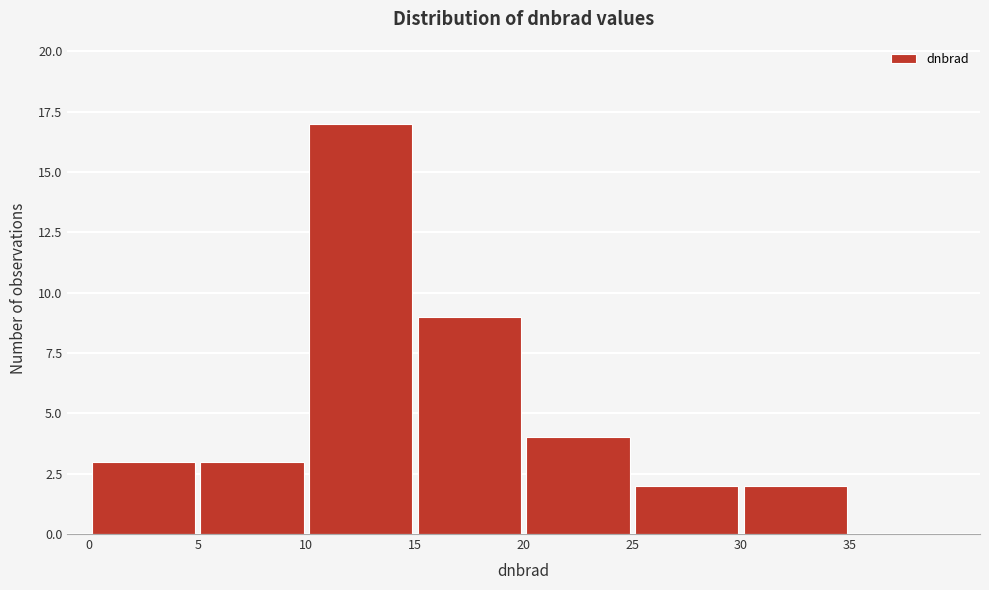

Reading left to right, transcribe this chart: for each bar, give the range it covers on the x-axis and its height. The values are not printed on the chart, so give them approximately, as read against the axis.

0 to 5: 3
5 to 10: 3
10 to 15: 17
15 to 20: 9
20 to 25: 4
25 to 30: 2
30 to 35: 2
35 to 40: 0